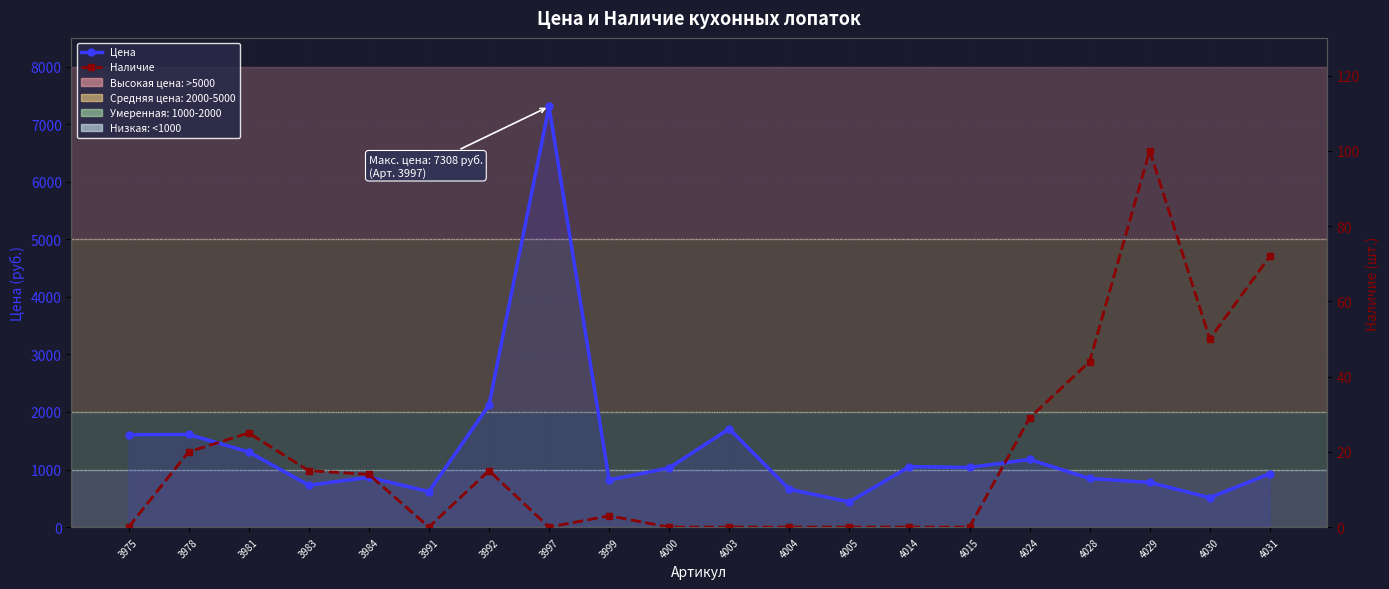

Reading left to right, extract all data points from this chart.

Цена: 3975=1605	3978=1610	3981=1306	3983=728	3984=865	3991=617	3992=2118	3997=7308	3999=819	4000=1028	4003=1708	4004=658	4005=438	4014=1051	4015=1037	4024=1175	4028=845	4029=776	4030=512	4031=928
Наличие: 3975=0	3978=20	3981=25	3983=15	3984=14	3991=0	3992=15	3997=0	3999=3	4000=0	4003=0	4004=0	4005=0	4014=0	4015=0	4024=29	4028=44	4029=100	4030=50	4031=72